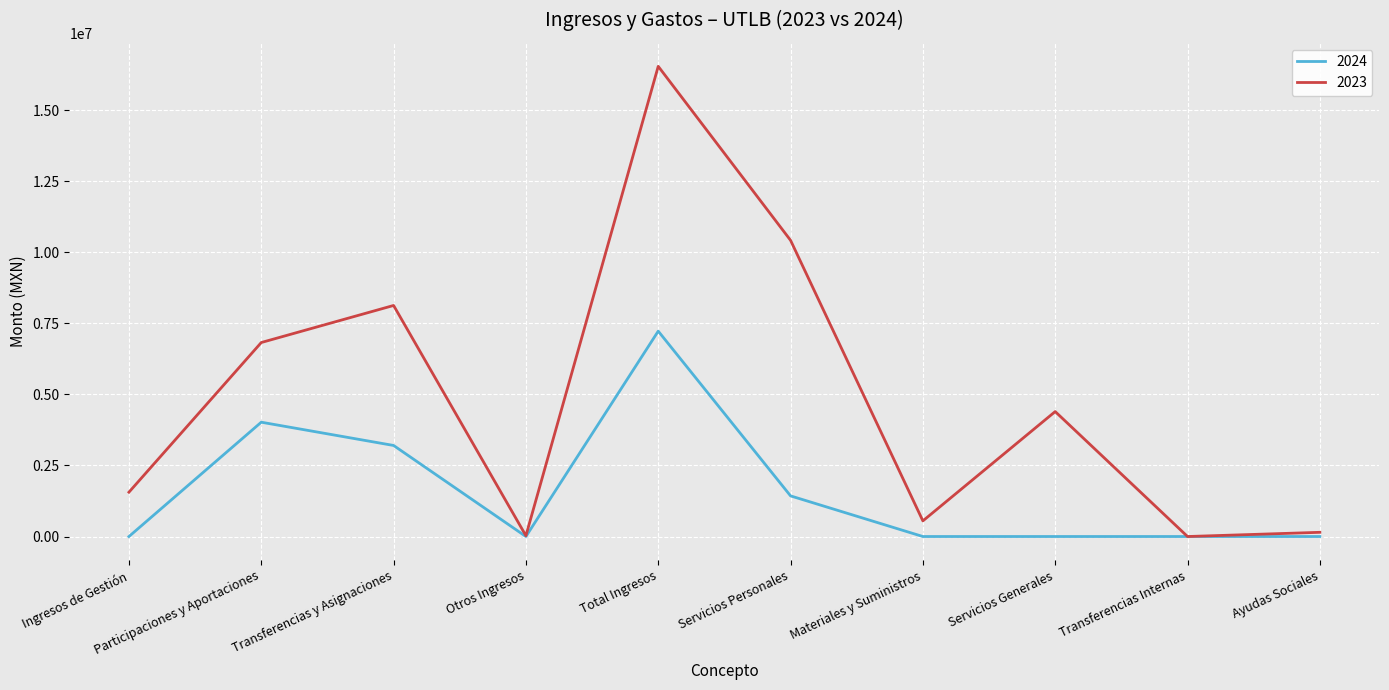

True or false: 2024 has a value of 3203240.1 at Transferencias y Asignaciones.

True